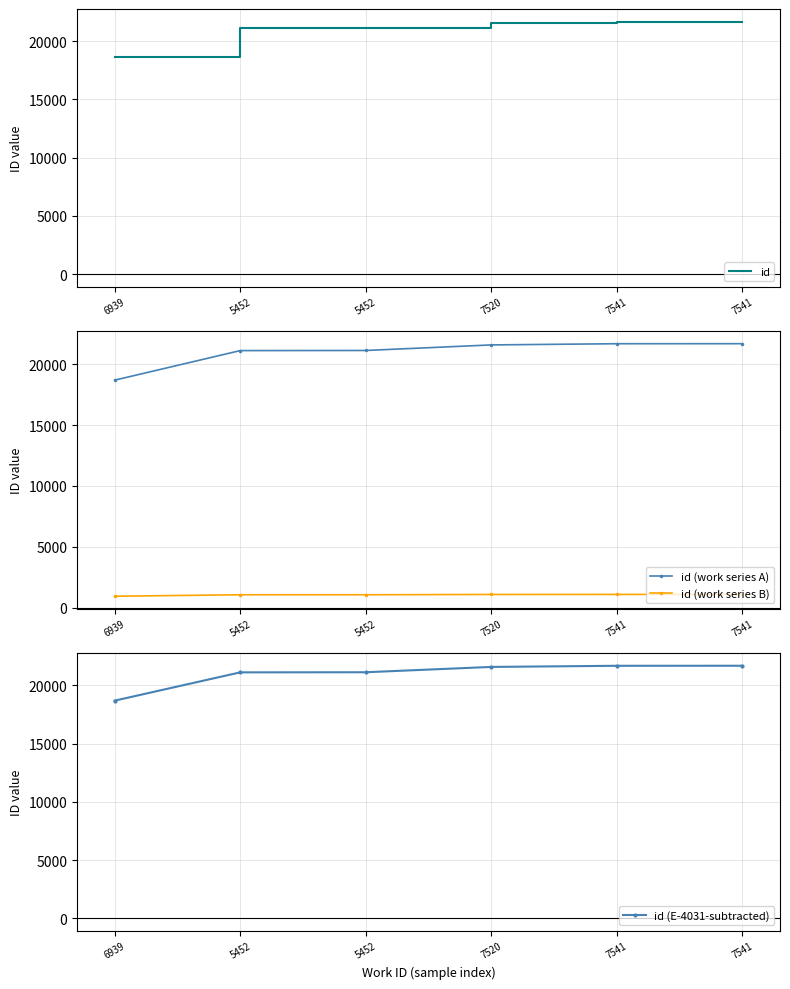

How many values in the id (work series A) series exceed 21580?

2